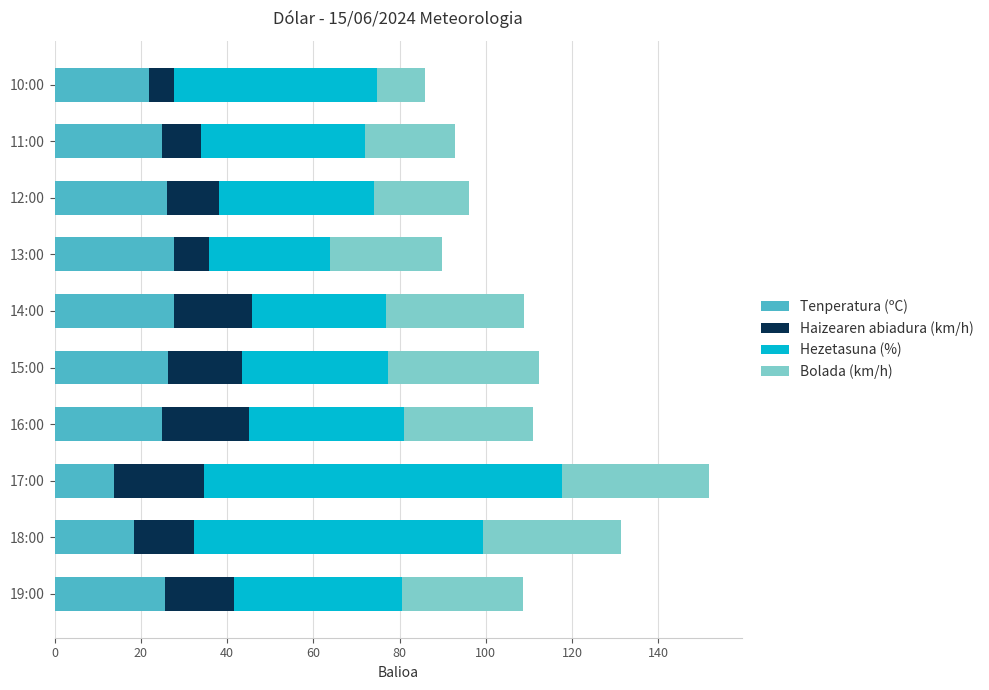

What is the difference between the maximum and minimum values in the Tenperatura (ºC) series?

14.1